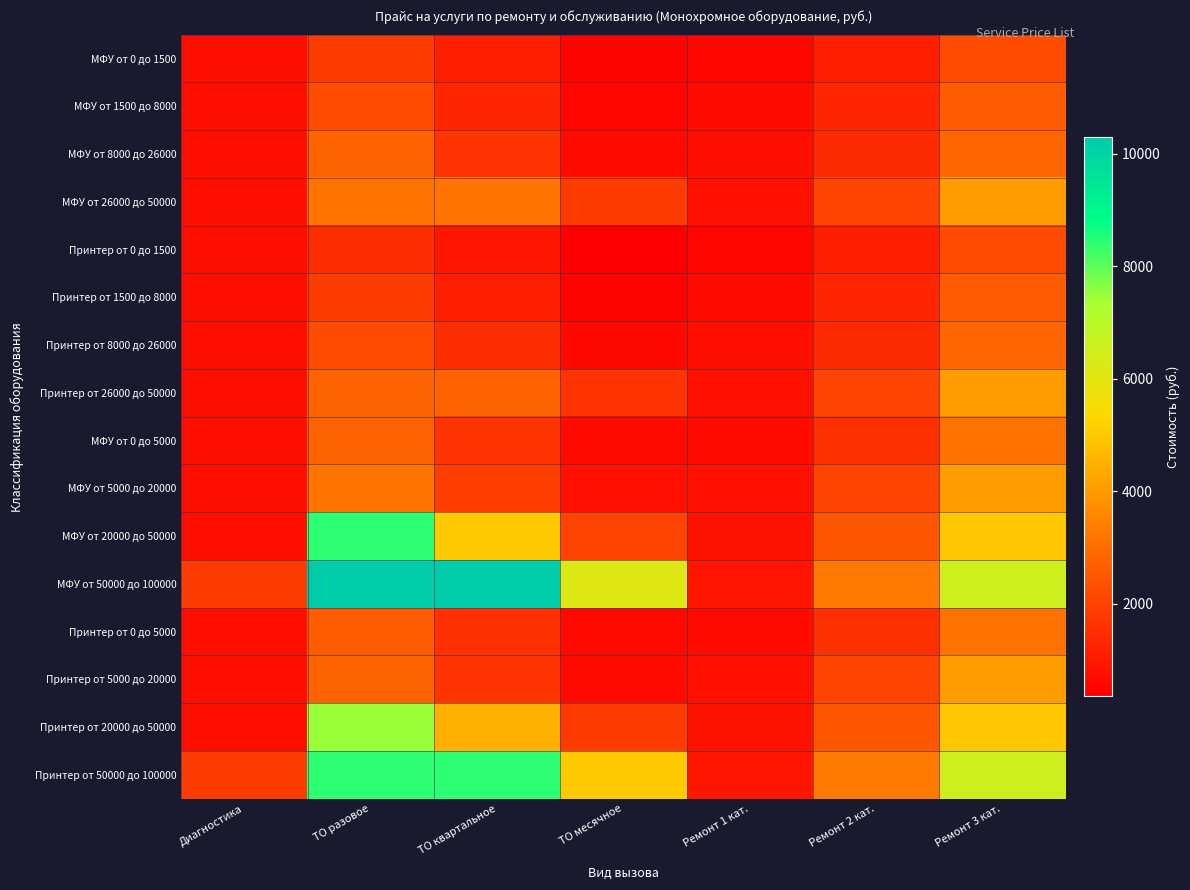

Reading left to right, transcribe all the data shown in this chart.

МФУ от 0 до 1500: Диагностика=740	ТО разовое=1870	ТО квартальное=1110	ТО месячное=440	Ремонт 1 кат.=550	Ремонт 2 кат.=1110	Ремонт 3 кат.=2230
МФУ от 1500 до 8000: Диагностика=740	ТО разовое=2230	ТО квартальное=1300	ТО месячное=520	Ремонт 1 кат.=650	Ремонт 2 кат.=1300	Ремонт 3 кат.=2600
МФУ от 8000 до 26000: Диагностика=740	ТО разовое=2800	ТО квартальное=1670	ТО месячное=670	Ремонт 1 кат.=710	Ремонт 2 кат.=1430	Ремонт 3 кат.=2860
МФУ от 26000 до 50000: Диагностика=740	ТО разовое=3170	ТО квартальное=3170	ТО месячное=1870	Ремонт 1 кат.=780	Ремонт 2 кат.=2020	Ремонт 3 кат.=4050
Принтер от 0 до 1500: Диагностика=740	ТО разовое=1490	ТО квартальное=930	ТО месячное=360	Ремонт 1 кат.=550	Ремонт 2 кат.=1110	Ремонт 3 кат.=2230
Принтер от 1500 до 8000: Диагностика=740	ТО разовое=1870	ТО квартальное=1110	ТО месячное=440	Ремонт 1 кат.=650	Ремонт 2 кат.=1300	Ремонт 3 кат.=2600
Принтер от 8000 до 26000: Диагностика=740	ТО разовое=2230	ТО квартальное=1490	ТО месячное=590	Ремонт 1 кат.=710	Ремонт 2 кат.=1430	Ремонт 3 кат.=2860
Принтер от 26000 до 50000: Диагностика=740	ТО разовое=2800	ТО квартальное=2800	ТО месячное=1670	Ремонт 1 кат.=780	Ремонт 2 кат.=2020	Ремонт 3 кат.=4050
МФУ от 0 до 5000: Диагностика=740	ТО разовое=2800	ТО квартальное=1670	ТО месячное=670	Ремонт 1 кат.=650	Ремонт 2 кат.=1560	Ремонт 3 кат.=3120
МФУ от 5000 до 20000: Диагностика=740	ТО разовое=3172	ТО квартальное=1911	ТО месячное=780	Ремонт 1 кат.=780	Ремонт 2 кат.=2030	Ремонт 3 кат.=4050
МФУ от 20000 до 50000: Диагностика=740	ТО разовое=8424	ТО квартальное=5044	ТО месячное=2020	Ремонт 1 кат.=830	Ремонт 2 кат.=2490	Ремонт 3 кат.=4990
МФУ от 50000 до 100000: Диагностика=1870	ТО разовое=10290	ТО квартальное=10290	ТО месячное=6170	Ремонт 1 кат.=930	Ремонт 2 кат.=3270	Ремонт 3 кат.=6550
Принтер от 0 до 5000: Диагностика=740	ТО разовое=2610	ТО квартальное=1570	ТО месячное=630	Ремонт 1 кат.=650	Ремонт 2 кат.=1560	Ремонт 3 кат.=3120
Принтер от 5000 до 20000: Диагностика=740	ТО разовое=2800	ТО квартальное=1670	ТО месячное=670	Ремонт 1 кат.=780	Ремонт 2 кат.=2030	Ремонт 3 кат.=4050
Принтер от 20000 до 50000: Диагностика=740	ТО разовое=7480	ТО квартальное=4480	ТО месячное=1800	Ремонт 1 кат.=830	Ремонт 2 кат.=2490	Ремонт 3 кат.=4990
Принтер от 50000 до 100000: Диагностика=1870	ТО разовое=8420	ТО квартальное=8420	ТО месячное=5040	Ремонт 1 кат.=930	Ремонт 2 кат.=3270	Ремонт 3 кат.=6550